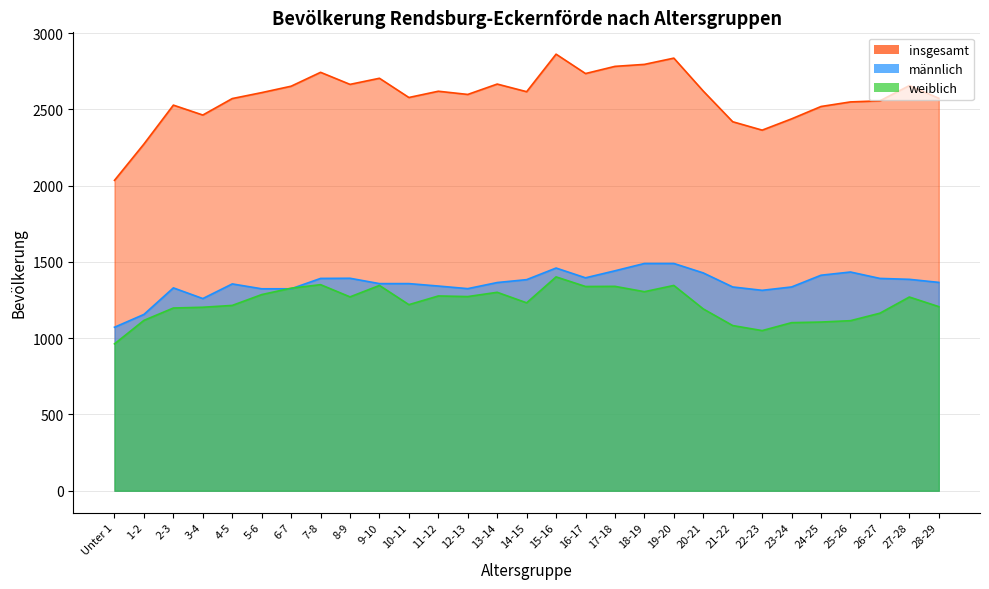

True or false: männlich has a value of 1072 at Unter 1.

True